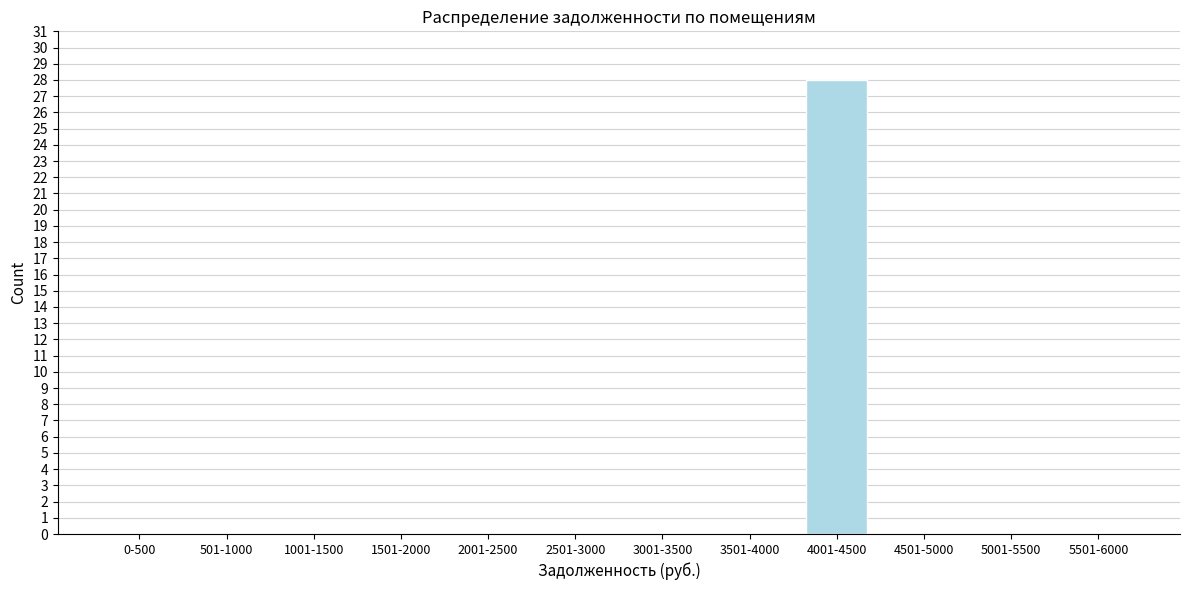

Reading left to right, extract all data points from this chart.

0-500=0	501-1000=0	1001-1500=0	1501-2000=0	2001-2500=0	2501-3000=0	3001-3500=0	3501-4000=0	4001-4500=28	4501-5000=0	5001-5500=0	5501-6000=0